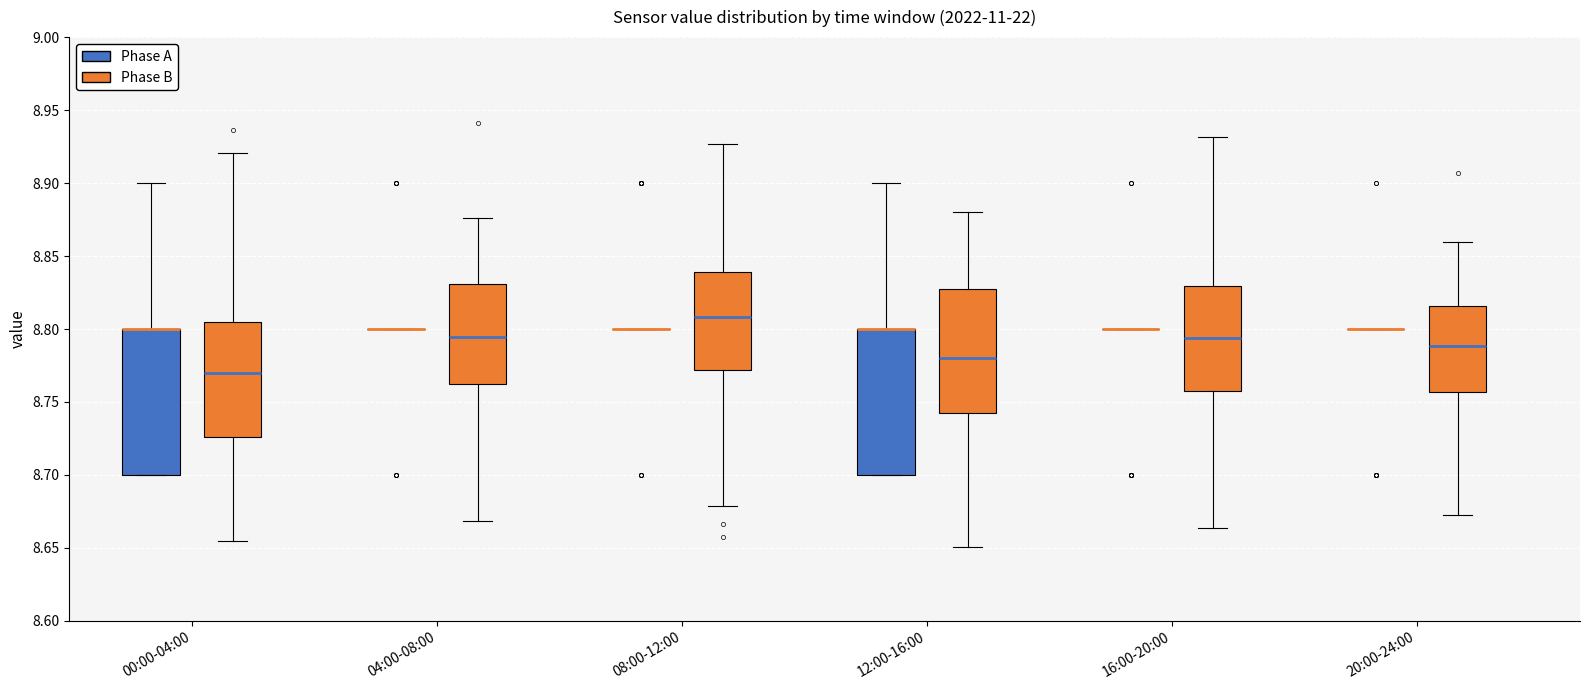

Reading left to right, transcribe this box plot: for each box, give where its median line is, the range the box spans, and where its two whiskers end, as read against the y-axis. The values are not printed on the chart, so give them approximately, as read against the axis.

00:00-04:00 (Phase A): median 8.800 (drawn on the box's upper edge), box 8.700 to 8.800, whiskers 8.700 to 8.900
00:00-04:00 (Phase B): median 8.770, box 8.725 to 8.805, whiskers 8.655 to 8.920
04:00-08:00 (Phase A): box collapsed to a line at 8.800, whiskers 8.800 to 8.800
04:00-08:00 (Phase B): median 8.795, box 8.760 to 8.830, whiskers 8.670 to 8.875
08:00-12:00 (Phase A): box collapsed to a line at 8.800, whiskers 8.800 to 8.800
08:00-12:00 (Phase B): median 8.810, box 8.770 to 8.840, whiskers 8.680 to 8.925
12:00-16:00 (Phase A): median 8.800 (drawn on the box's upper edge), box 8.700 to 8.800, whiskers 8.700 to 8.900
12:00-16:00 (Phase B): median 8.780, box 8.740 to 8.825, whiskers 8.650 to 8.880
16:00-20:00 (Phase A): box collapsed to a line at 8.800, whiskers 8.800 to 8.800
16:00-20:00 (Phase B): median 8.795, box 8.760 to 8.830, whiskers 8.665 to 8.930
20:00-24:00 (Phase A): box collapsed to a line at 8.800, whiskers 8.800 to 8.800
20:00-24:00 (Phase B): median 8.790, box 8.755 to 8.815, whiskers 8.670 to 8.860